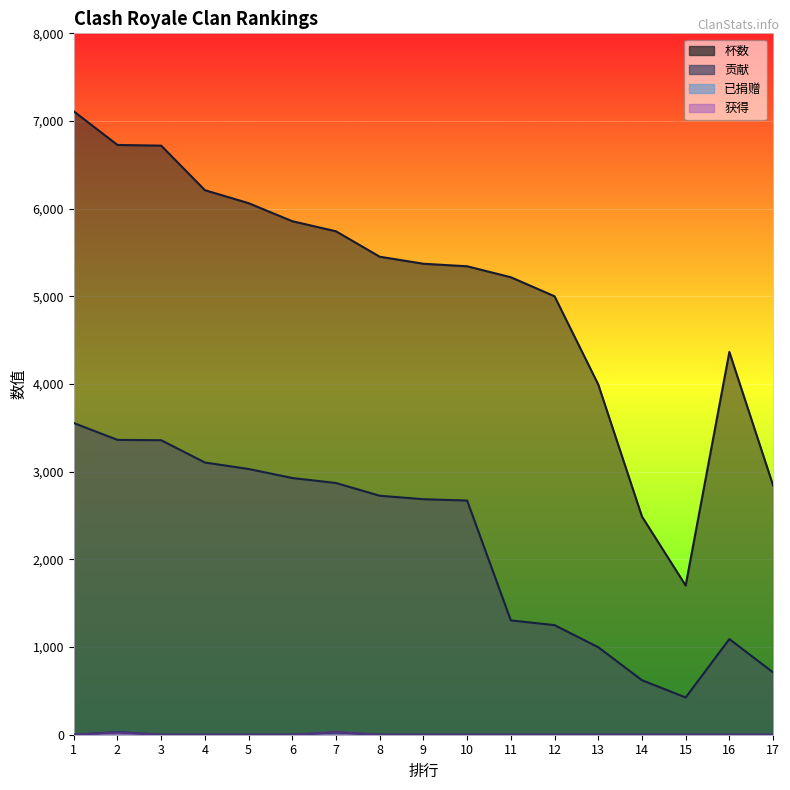

What is the sum of the 贡献 values at 16 and 12?

2341